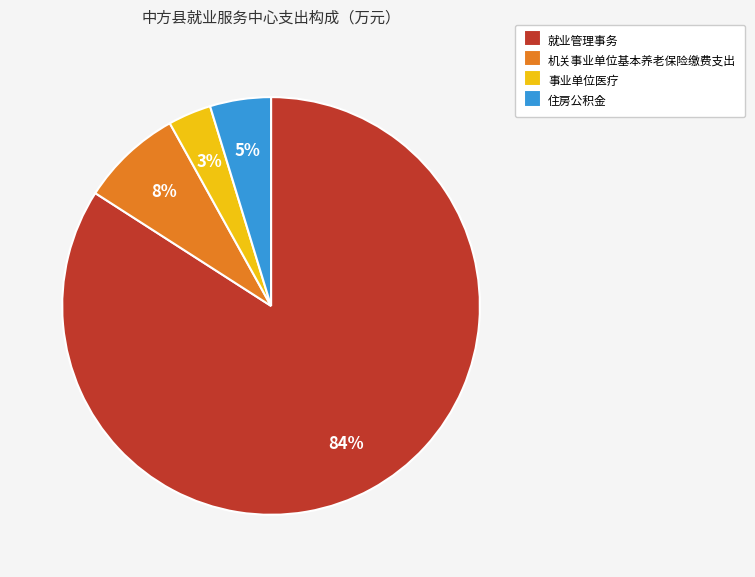

What is the majority slice?

就业管理事务